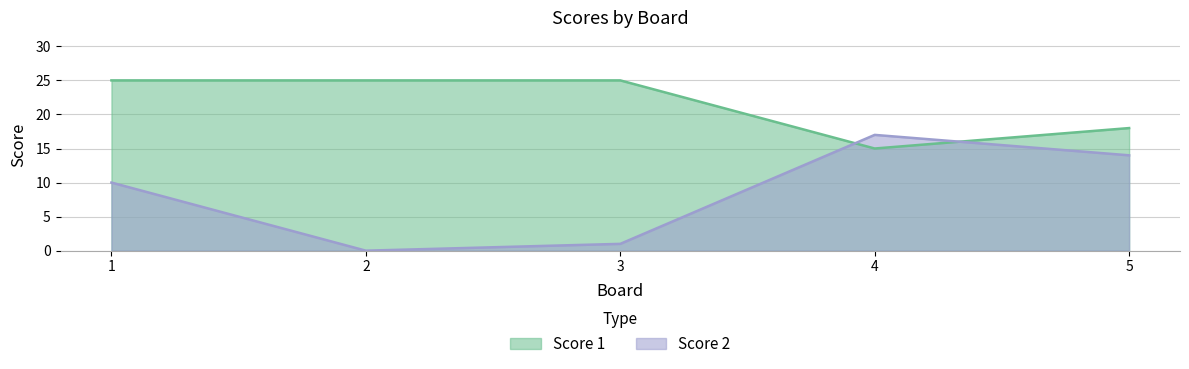

The value of Score 2 at 3 is 2. True or false?

False